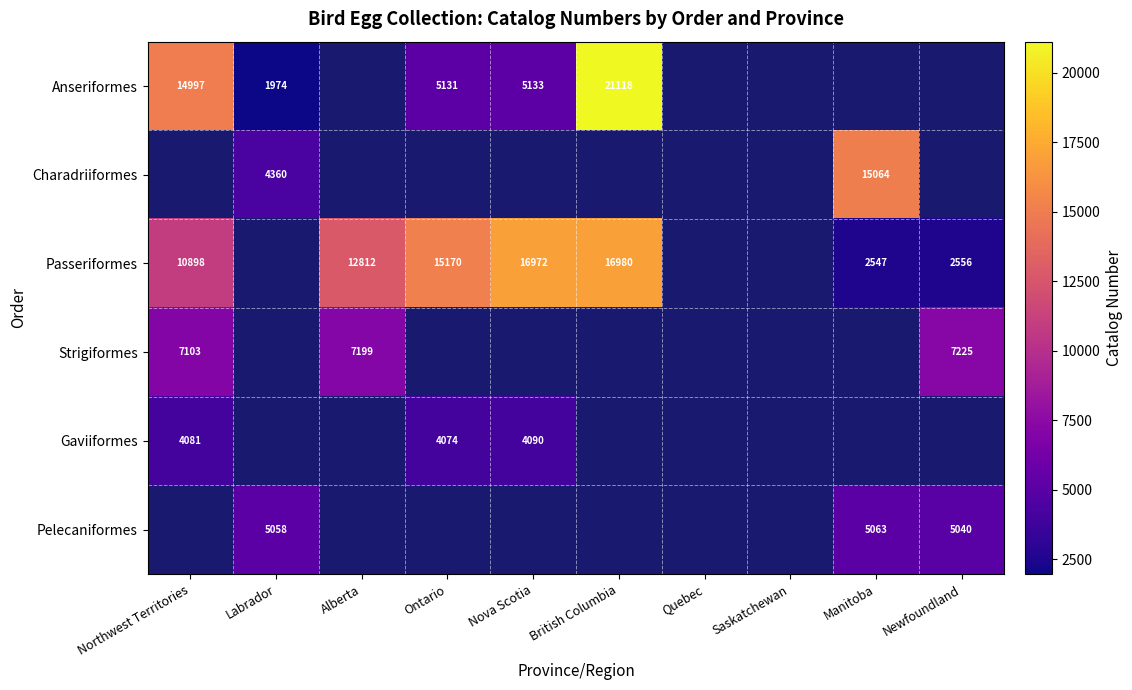

The value of Anseriformes at Nova Scotia is 5133. True or false?

True